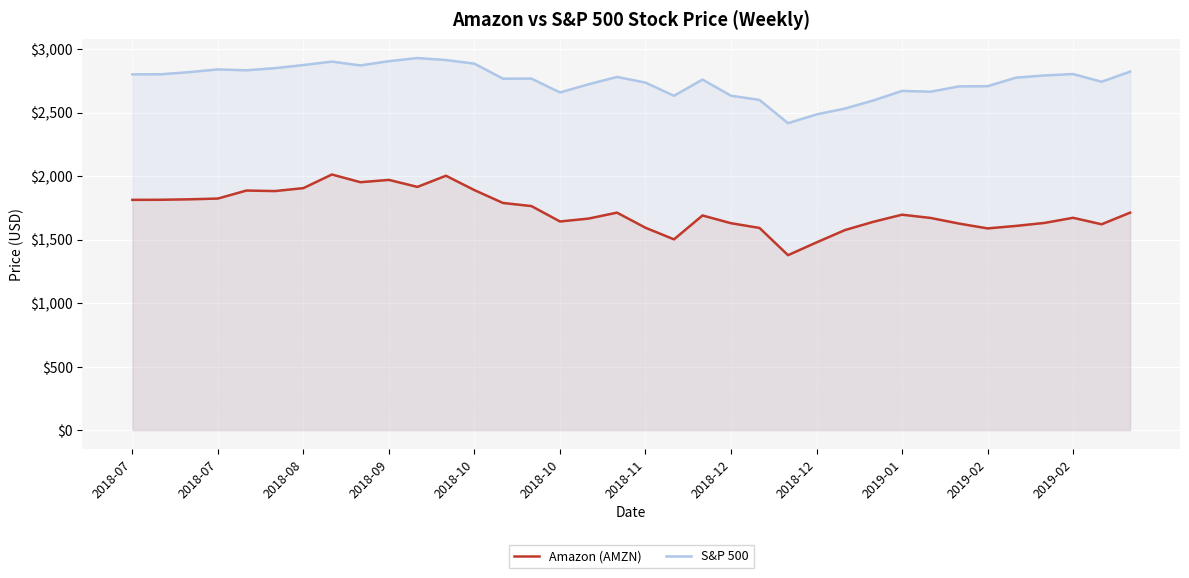

Reading left to right, extract all data points from this chart.

Amazon (AMZN): 1813.0	1813.7	1817.3	1823.3	1886.3	1882.2	1905.4	2012.7	1952.1	1970.2	1915.0	2003.0	1889.7	1788.6	1764.0	1642.8	1665.5	1712.4	1593.4	1502.1	1690.2	1629.1	1591.9	1377.4	1478.0	1575.4	1640.6	1696.2	1670.6	1626.2	1588.2	1607.9	1631.6	1671.7	1620.8	1712.4
S&P 500: 2801.3	2801.8	2818.8	2840.4	2833.3	2850.1	2874.7	2901.5	2871.7	2905.0	2929.7	2914.0	2885.6	2767.1	2767.8	2658.7	2723.1	2781.0	2736.3	2632.6	2760.2	2633.1	2599.9	2416.6	2485.7	2531.9	2596.3	2670.7	2664.8	2706.5	2707.9	2775.6	2792.7	2803.7	2743.1	2822.5